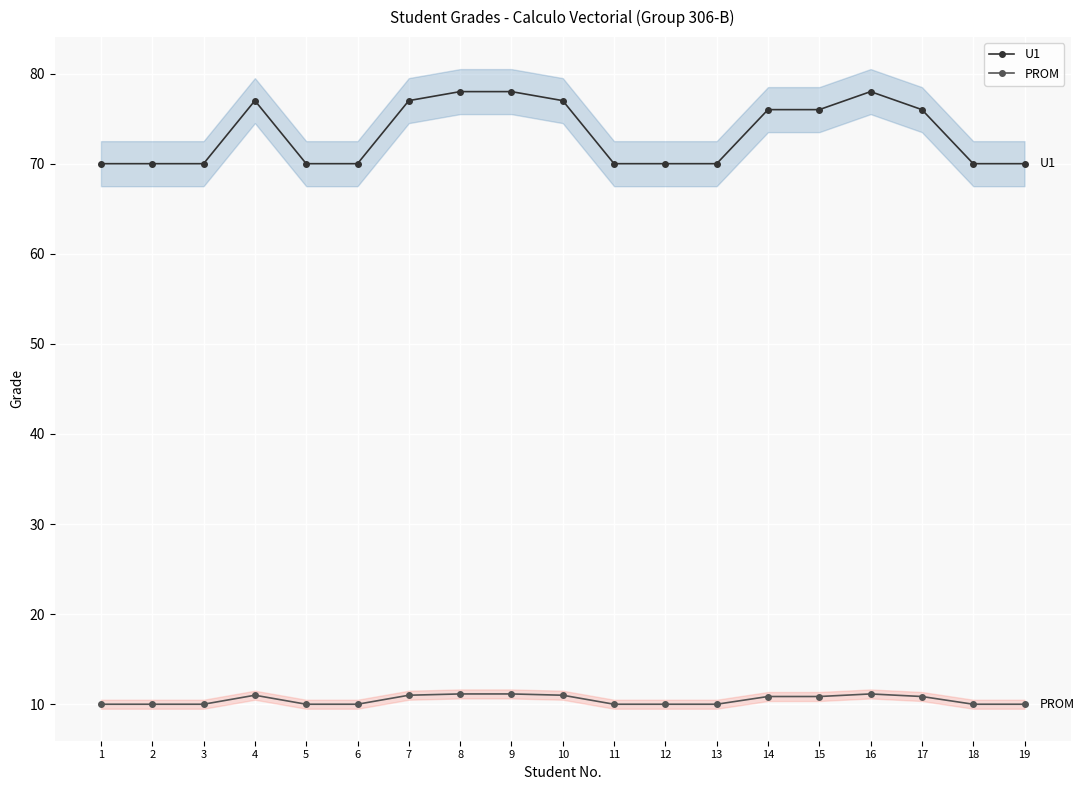

What is the average value of the PROM series?

10.5